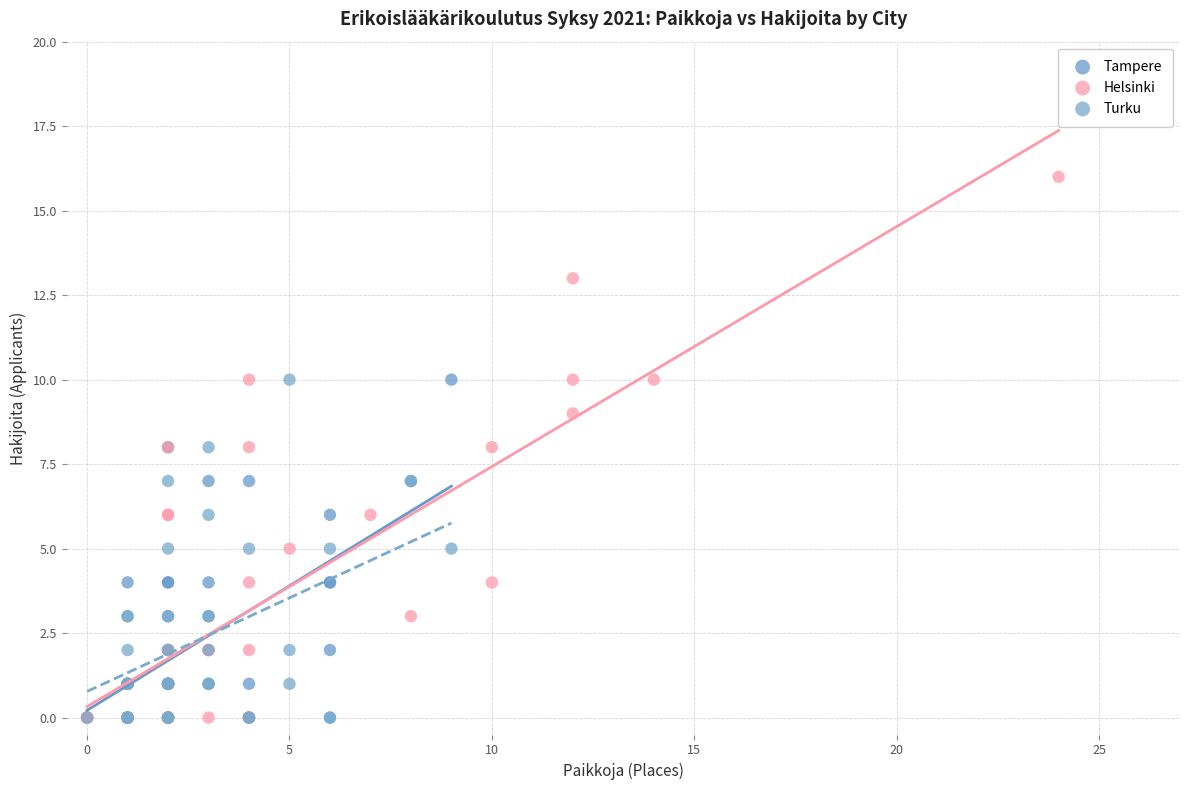

Which series reaches the maximum Y coordinate?

Helsinki